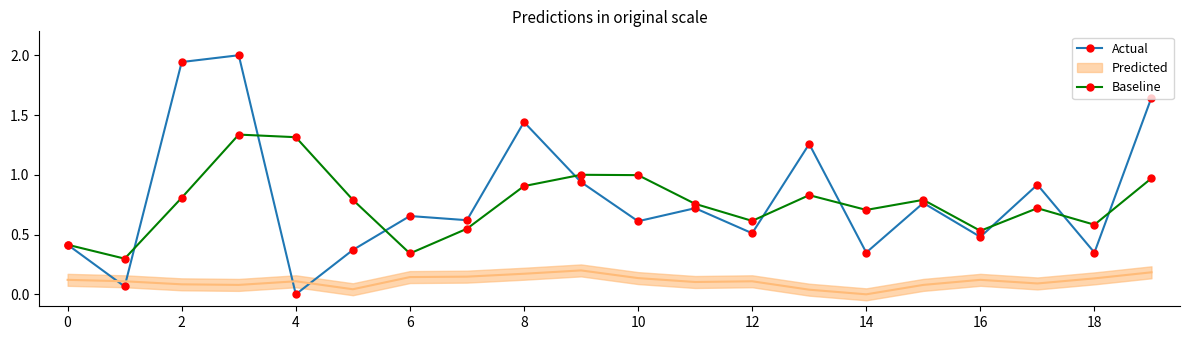

At which label does Actual reach its minimum?

4